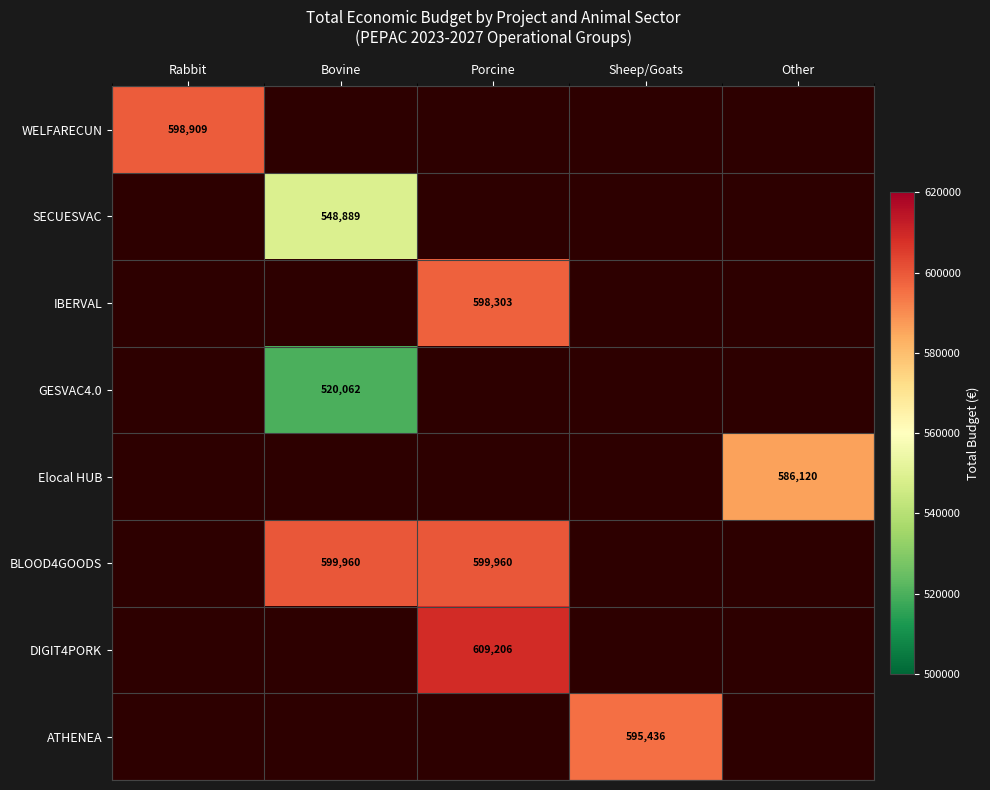

Count the number of data series in this chart.

8